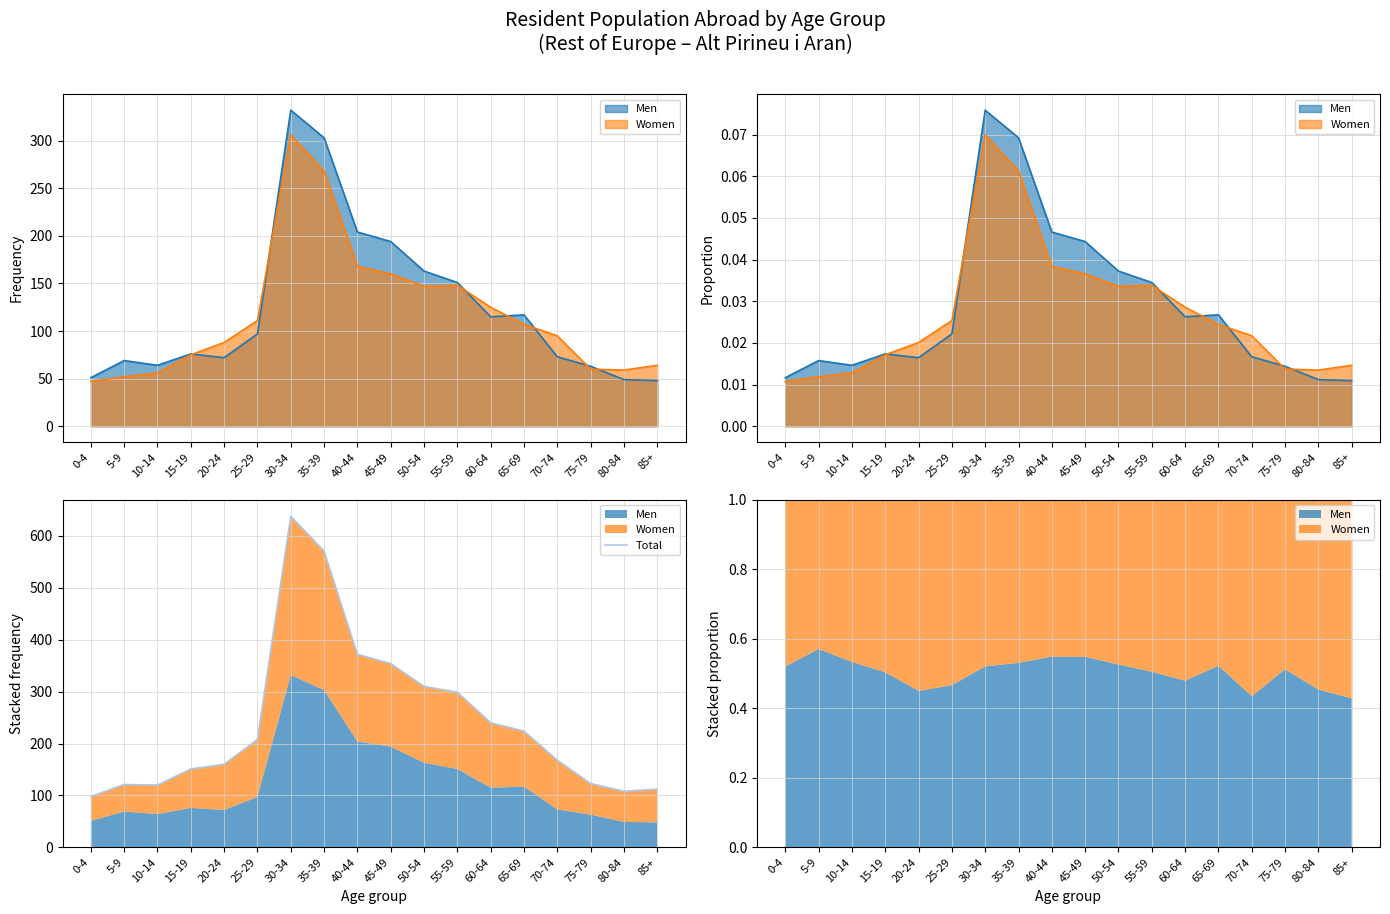

Rank the categories by value from lowest to highest.

0-4, 80-84, 85+, 10-14, 5-9, 75-79, 15-19, 20-24, 70-74, 25-29, 65-69, 60-64, 55-59, 50-54, 45-49, 40-44, 35-39, 30-34